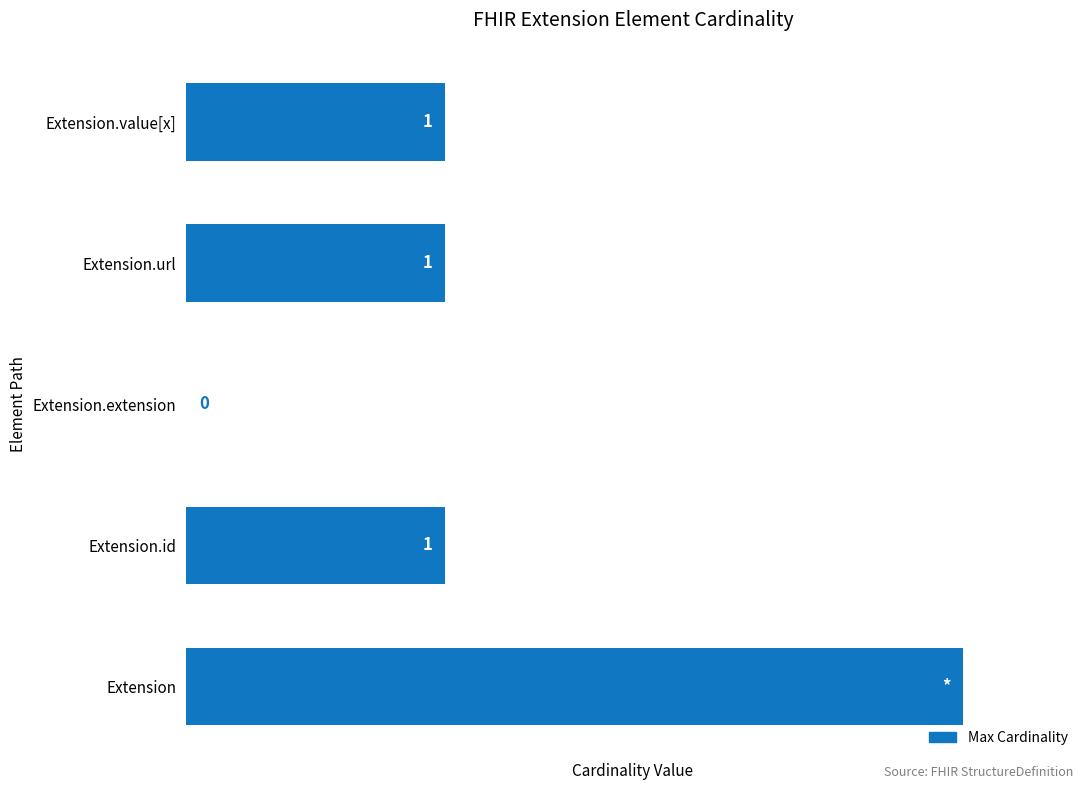

Which category has the highest value across all series?

Extension